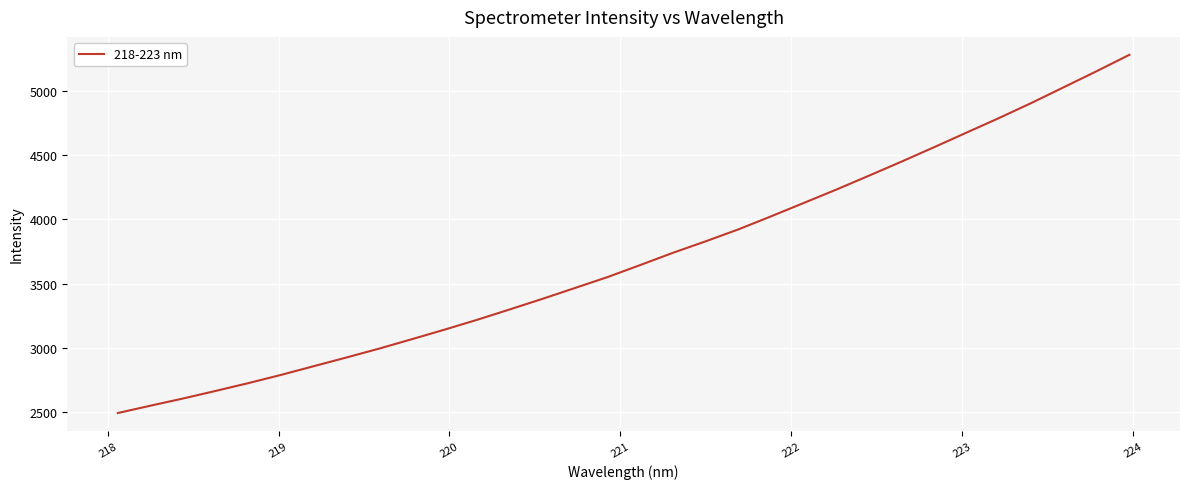

What is the minimum value shown in the chart?

2495.7